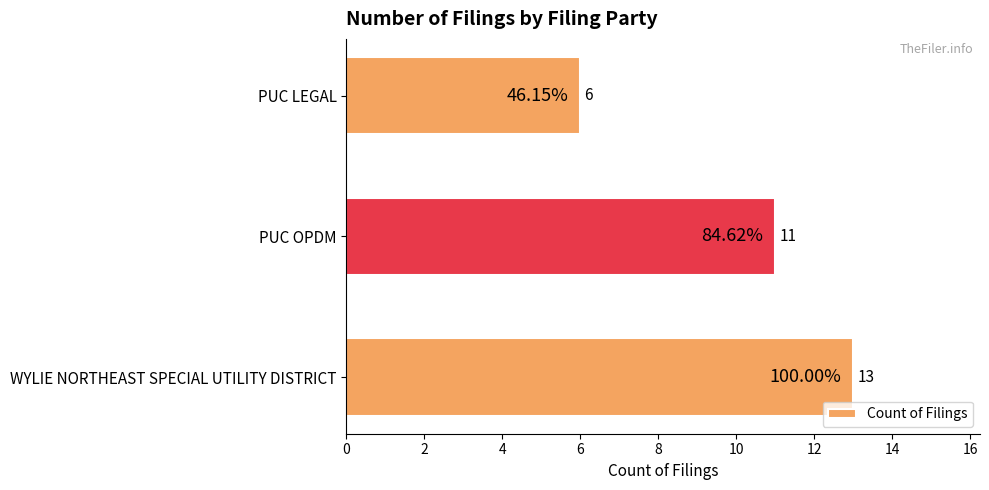

Which has a higher value, PUC LEGAL or WYLIE NORTHEAST SPECIAL UTILITY DISTRICT?

WYLIE NORTHEAST SPECIAL UTILITY DISTRICT